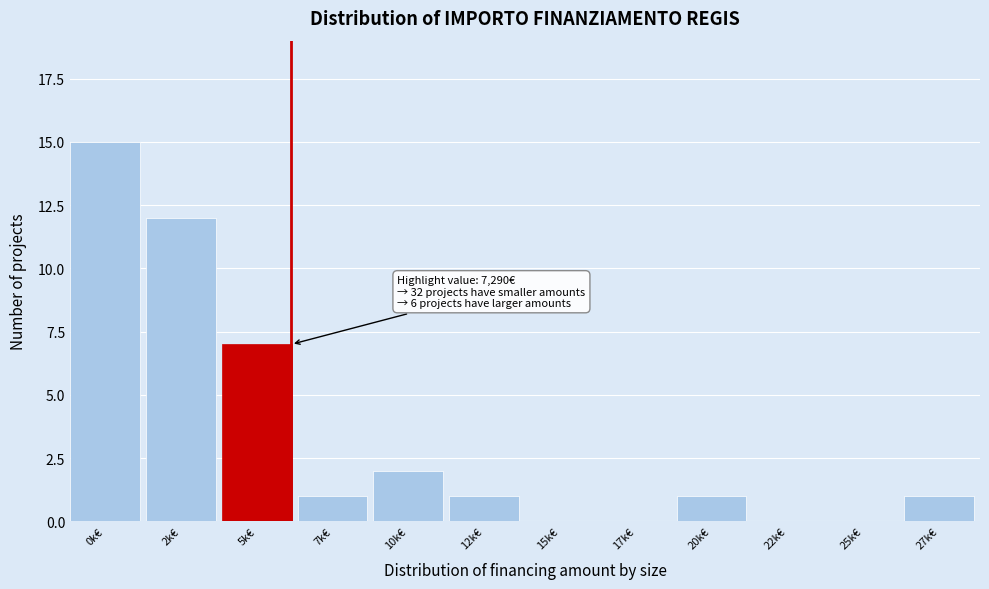

Reading right to left, transcribe all the data shown in this chart.

27k€=1	25k€=0	22k€=0	20k€=1	17k€=0	15k€=0	12k€=1	10k€=2	7k€=1	5k€=7	2k€=12	0k€=15